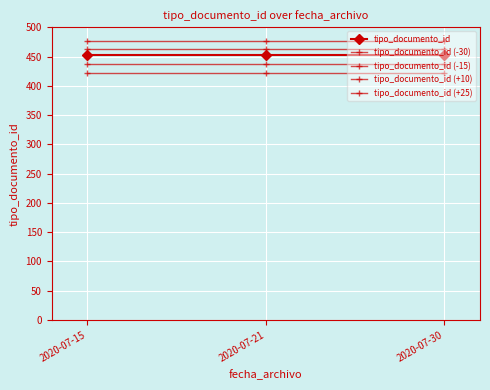

How many lines are shown in the chart?

5